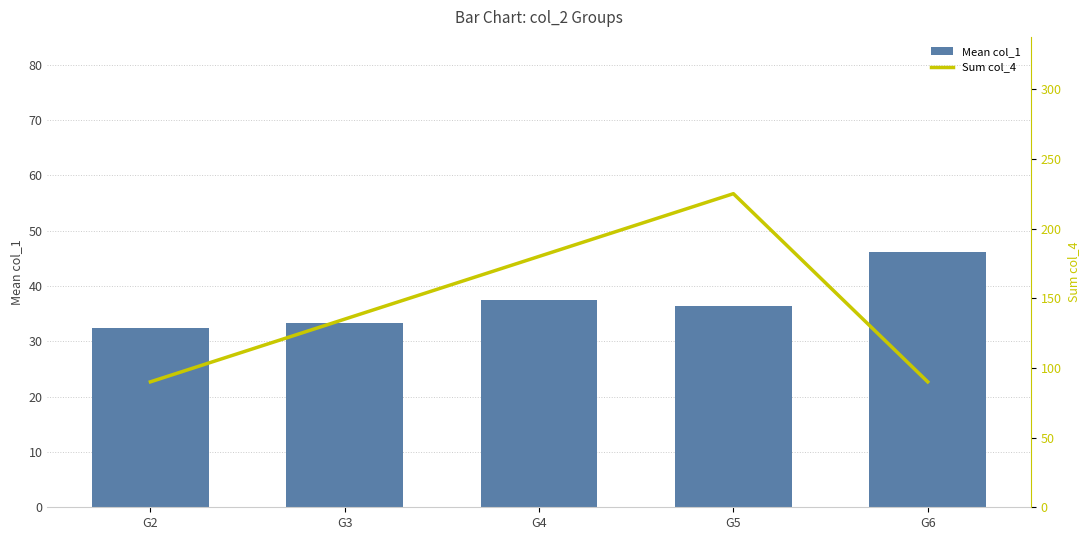

What is the total value across all series at G3?

168.3